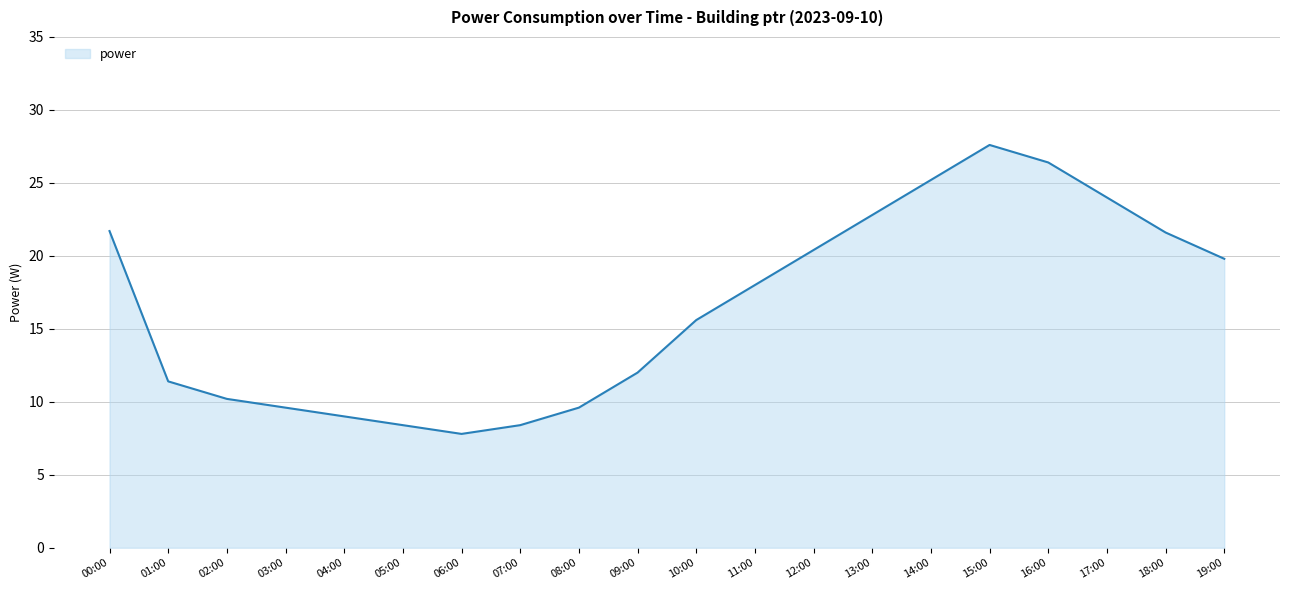

At which category does the data reach its first local valley?

06:00